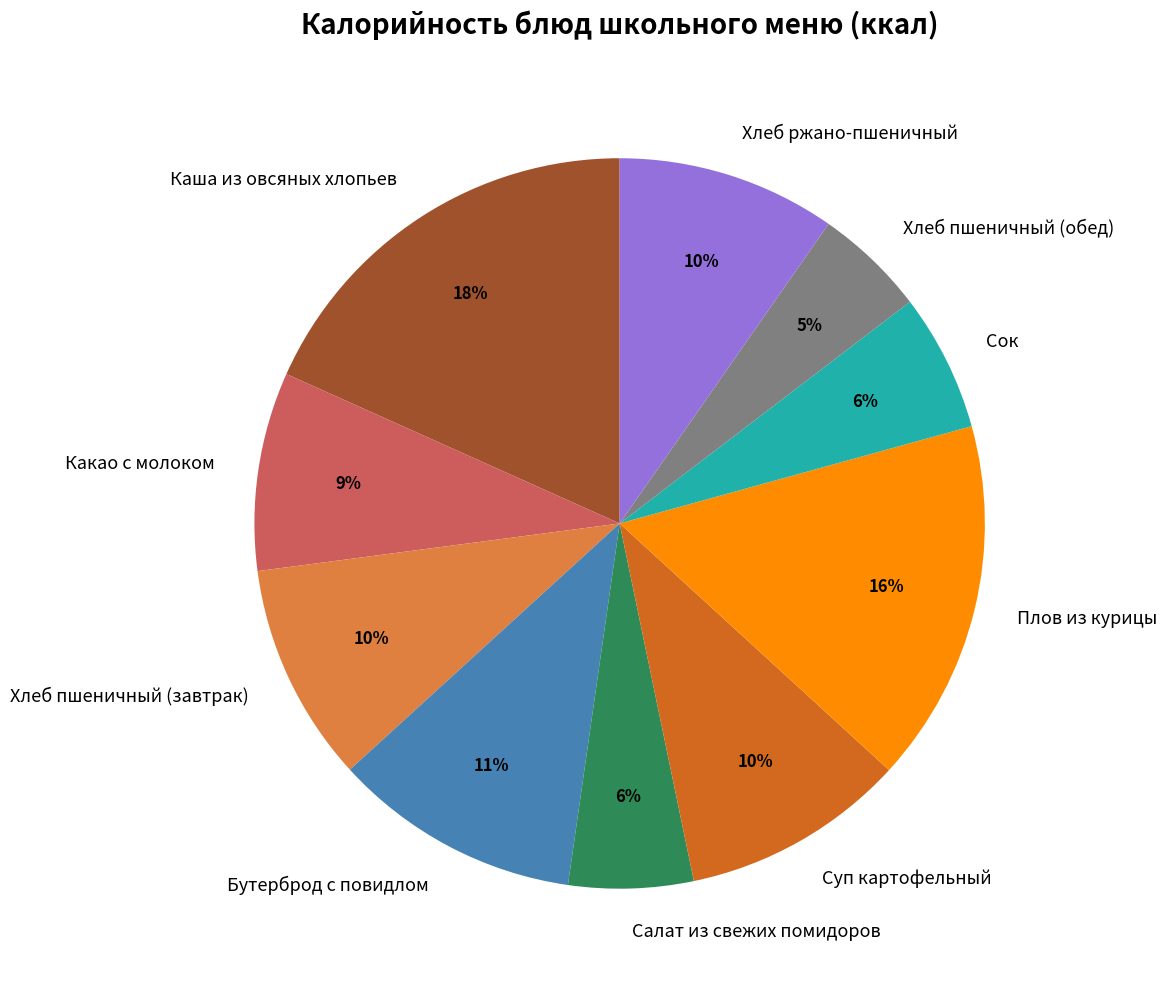

To the nearest percent, what is the difference between the Суп картофельный and Какао с молоком slice percentages?

1%